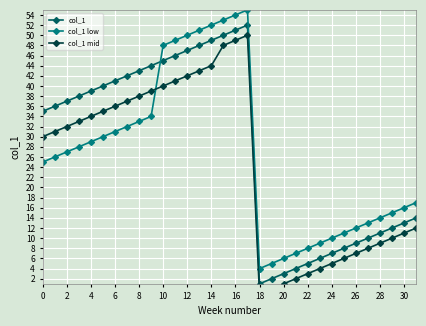

True or false: col_1 and col_1 mid intersect in this chart.

False